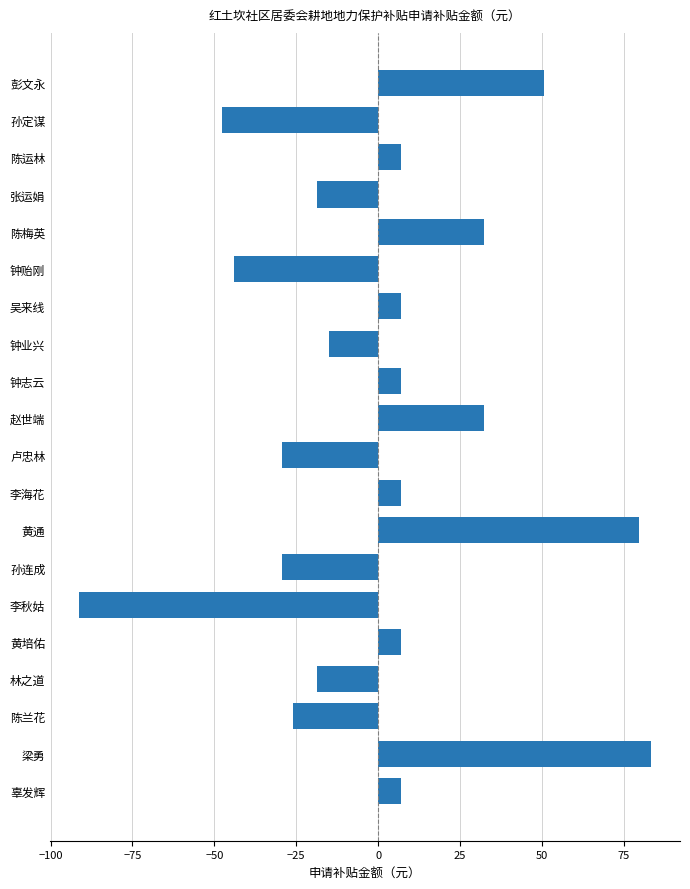

What is the greatest value displayed?

83.4